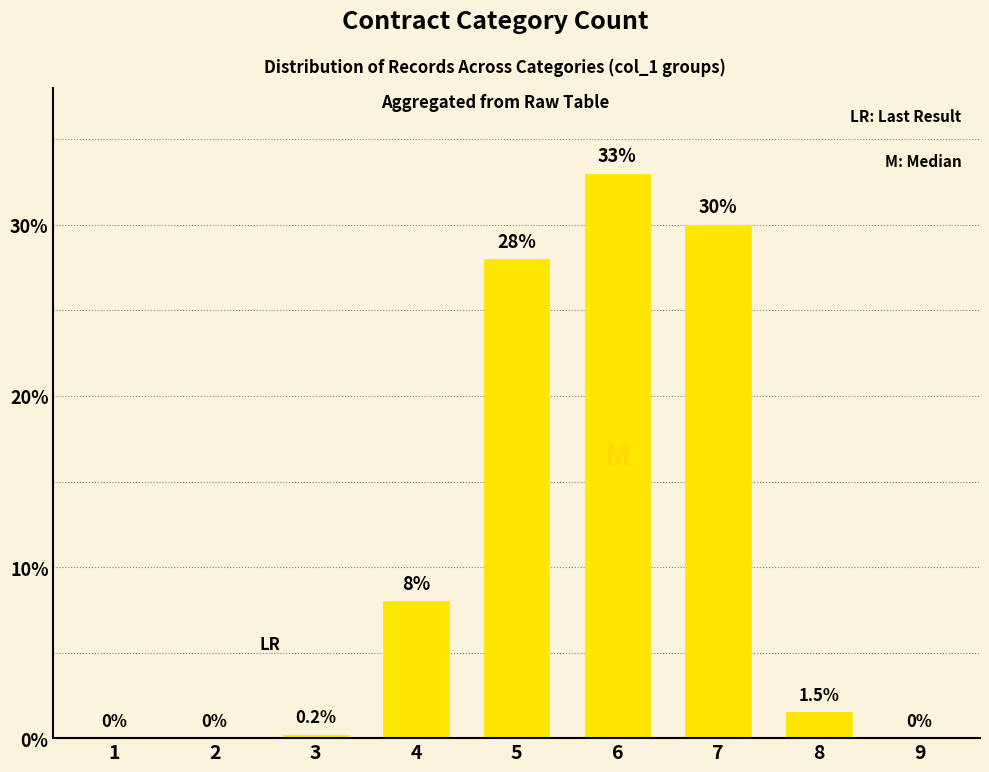

What is the approximate value at 6?

33.0